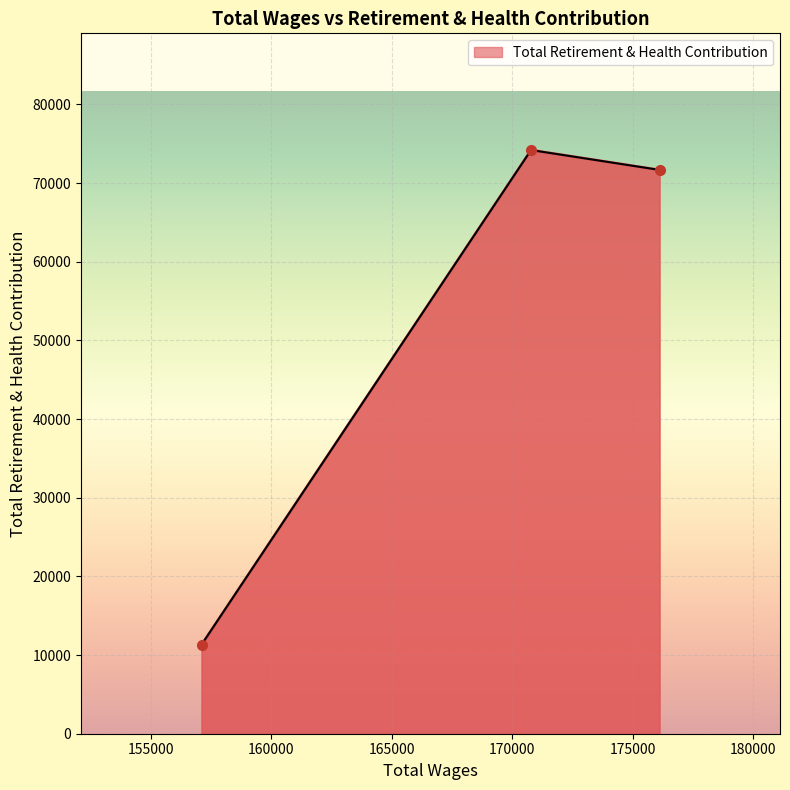

What is the smallest value displayed?

11309